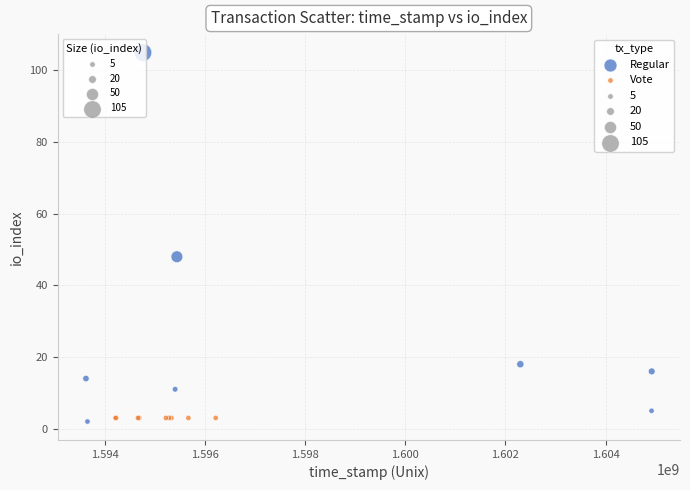

Which series reaches the maximum Y coordinate?

Regular